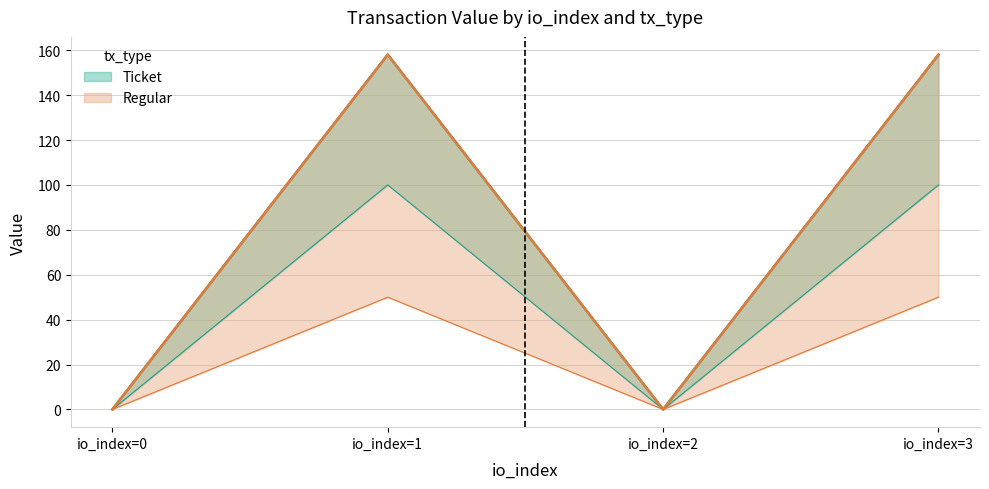

At which category does the chart reach its peak across all series?

io_index=1